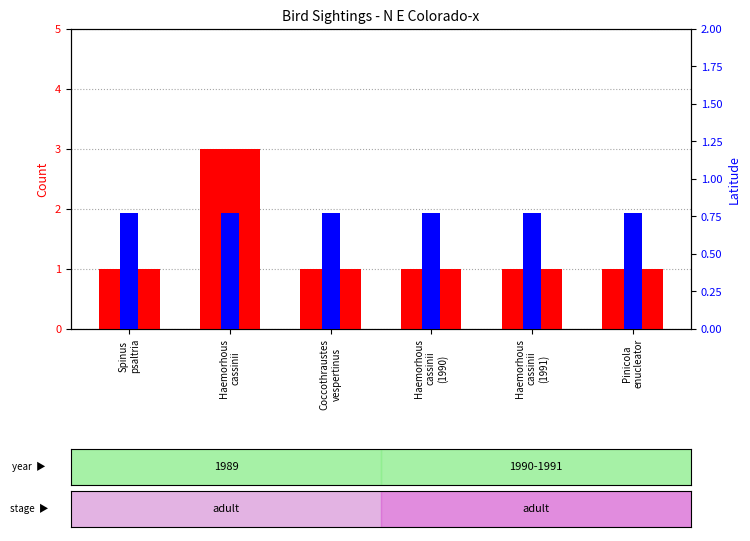

List the labels in order of count value, largest first.

Haemorhous
cassinii, Spinus
psaltria, Coccothraustes
vespertinus, Haemorhous
cassinii
(1990), Haemorhous
cassinii
(1991), Pinicola
enucleator